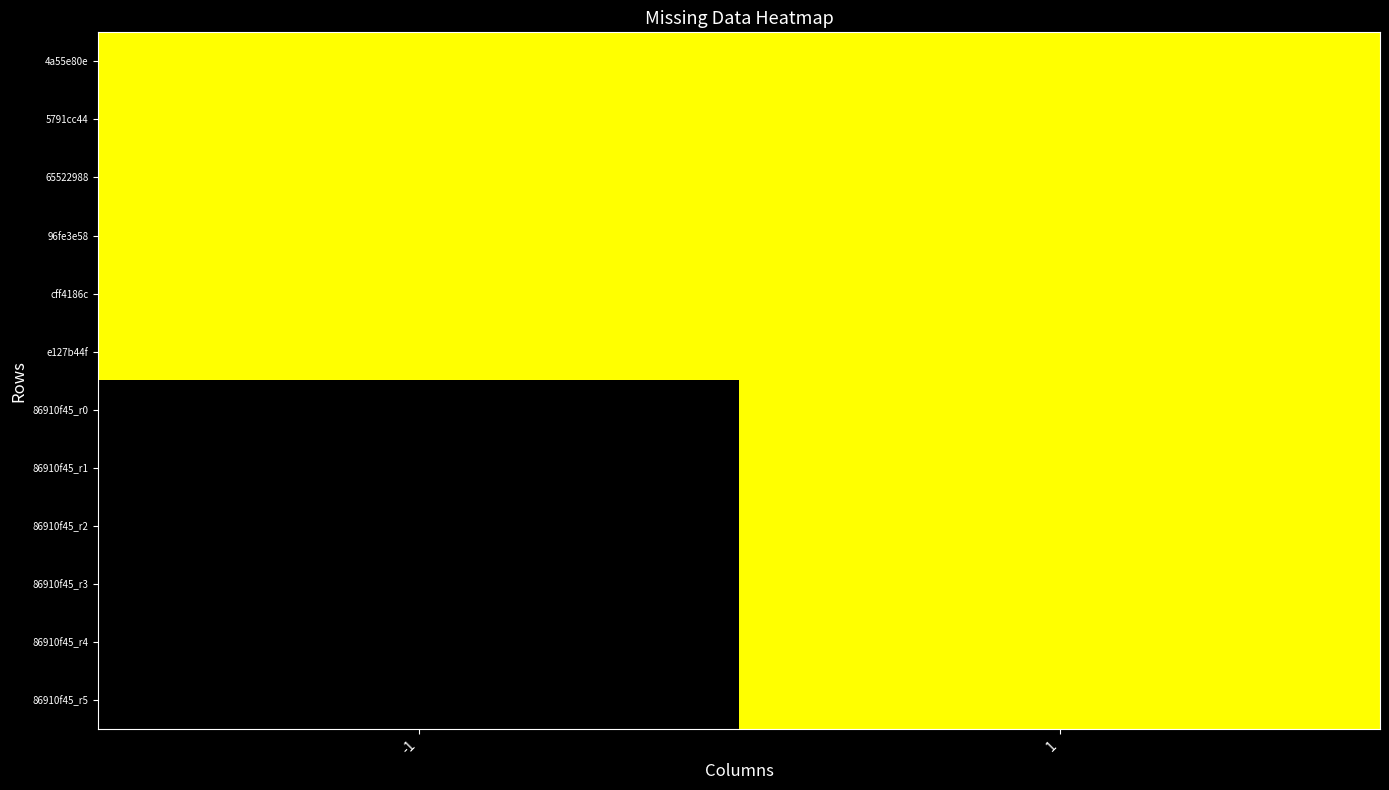

At how many categories does at least one series exceed 0?

2